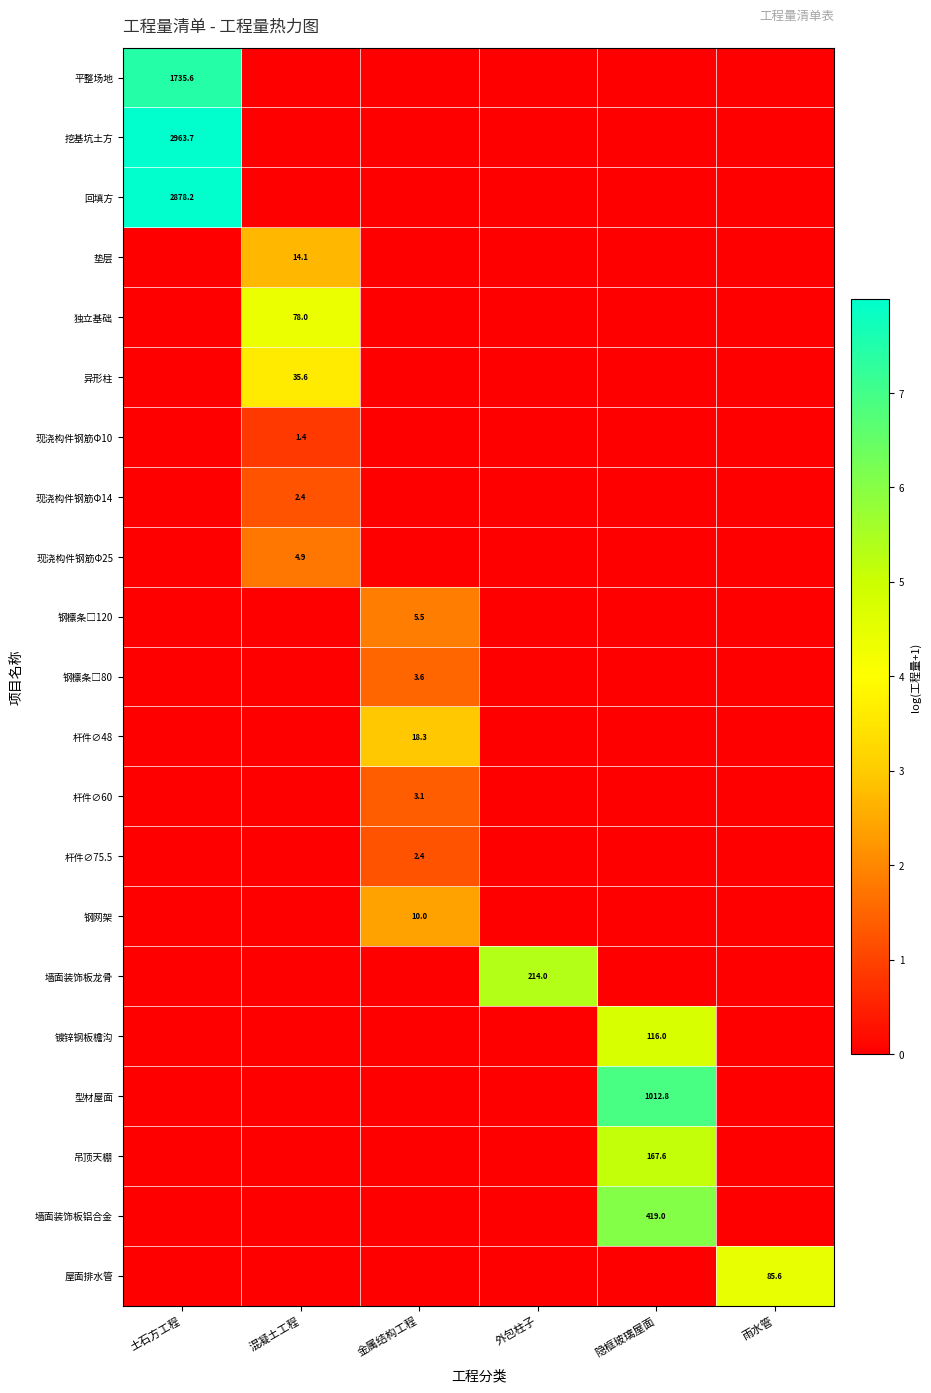

True or false: 现浇构件钢筋Φ25 has a value of 4.9 at 混凝土工程.

True